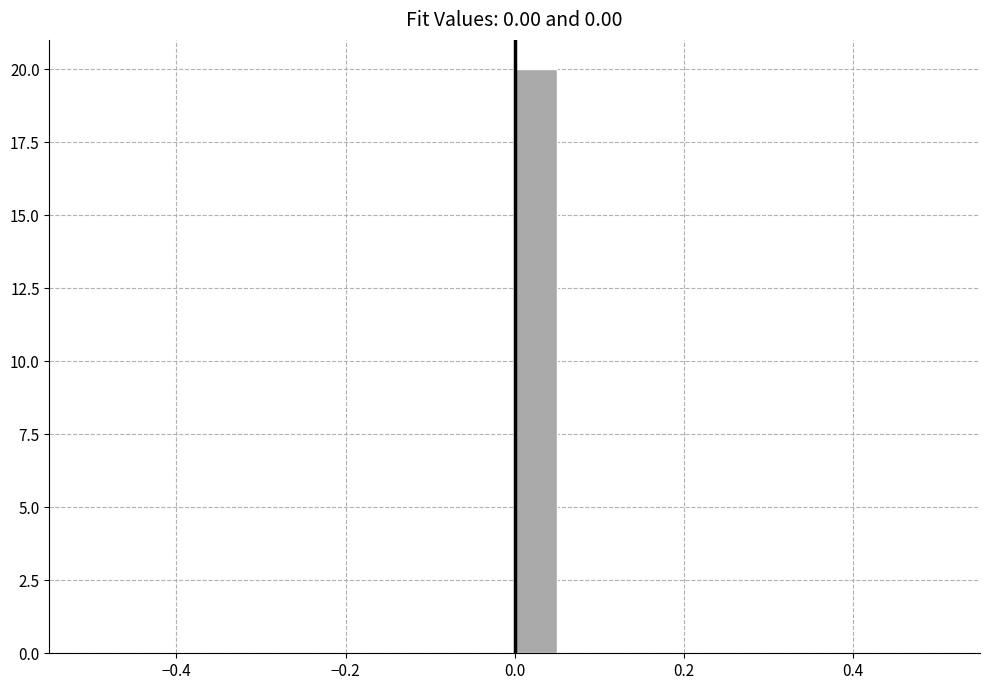

Around what value on the x-axis is the tallest bar? Give the approximate position of its centre, as read against the axis.

0.02